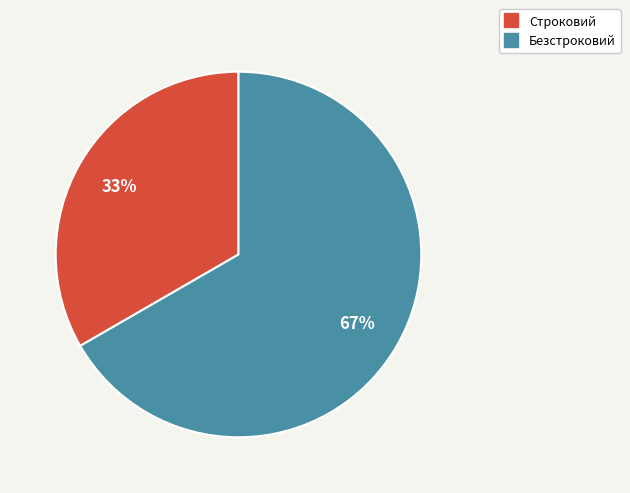

Rank the categories by value from lowest to highest.

Строковий, Безстроковий